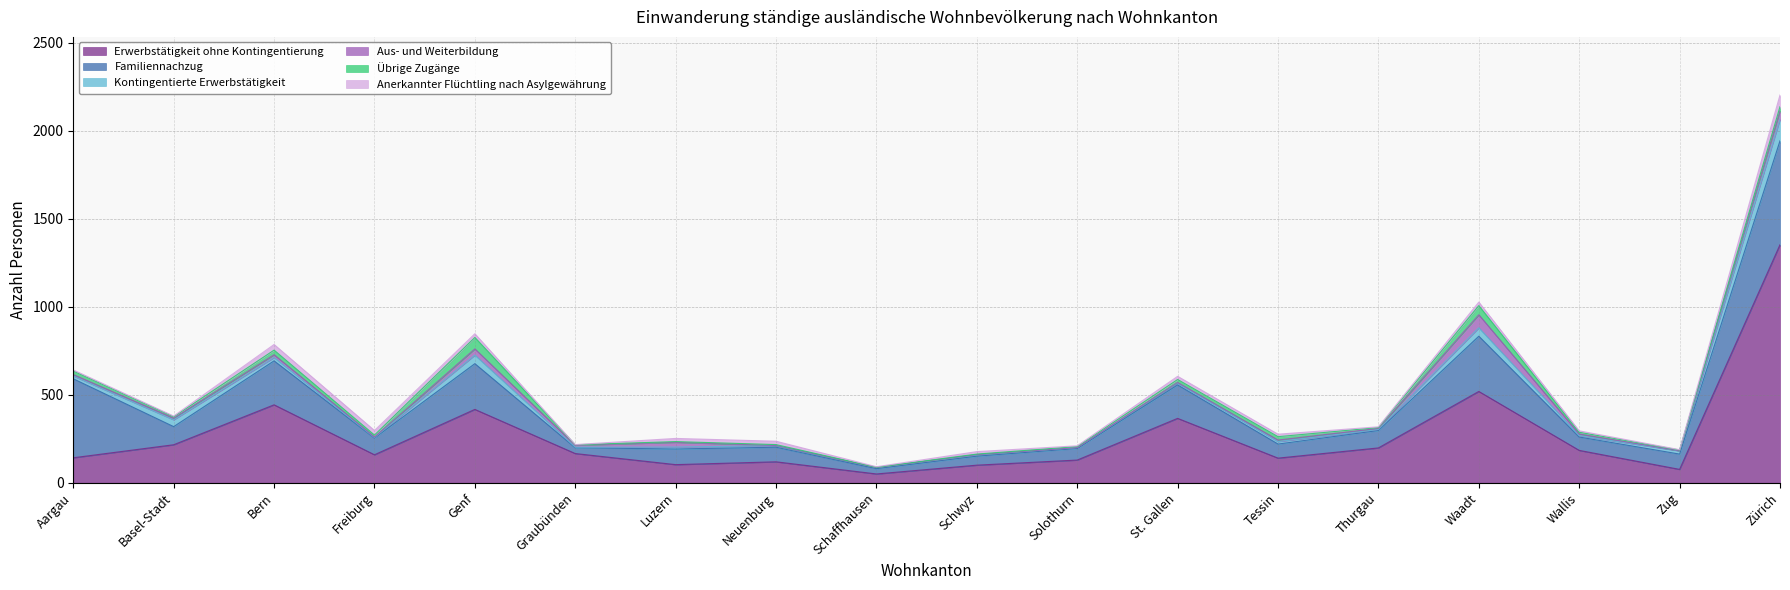

At which label does Übrige Zugänge first exceed 10?

Aargau